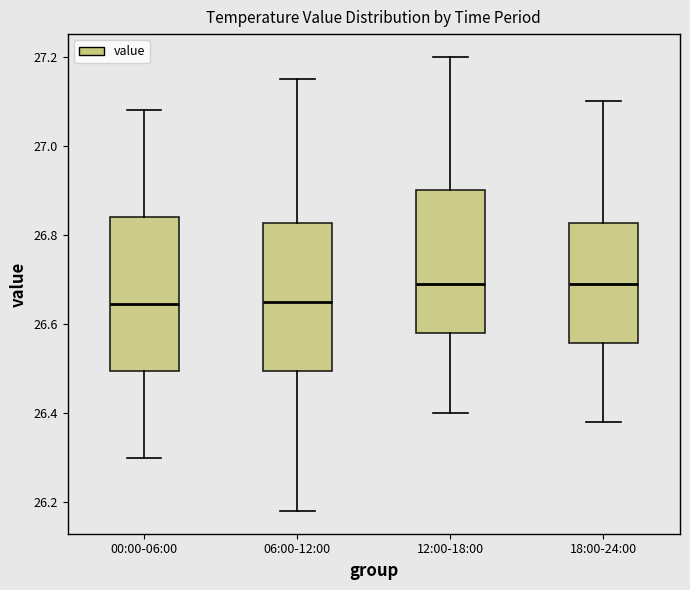

Where does the median line of the box for 12:00-18:00 sit on the y-axis? The values are not printed on the chart, so give them approximately, as read against the axis.

26.70